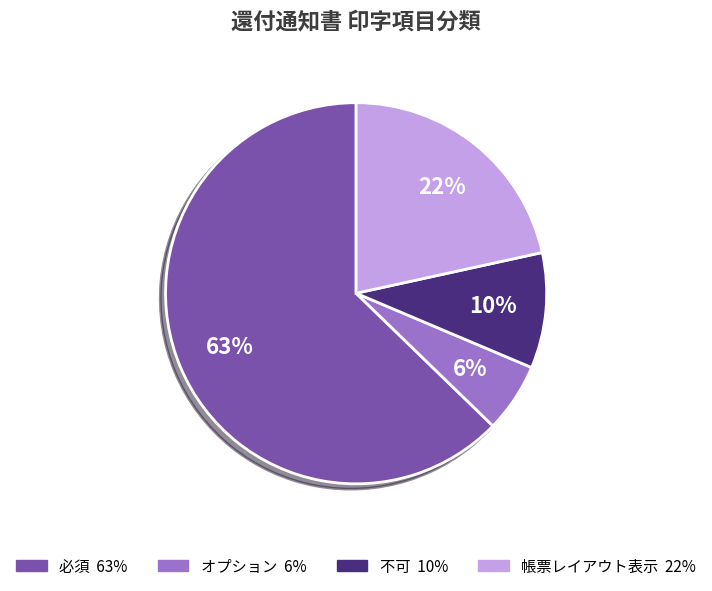

How many slices are in this pie chart?

4